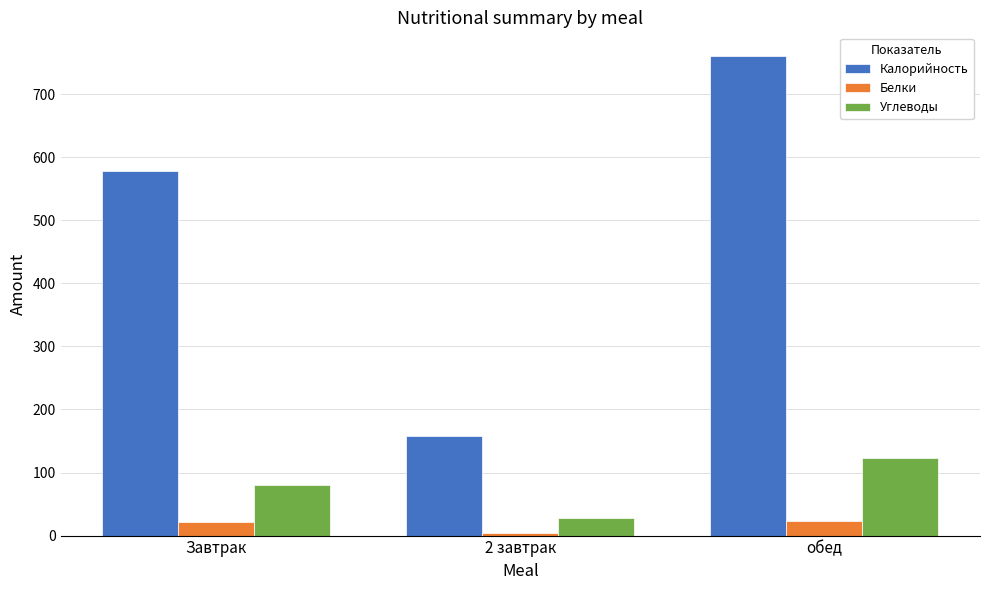

What is the difference between the second highest and minimum values in the Калорийность series?

420.2